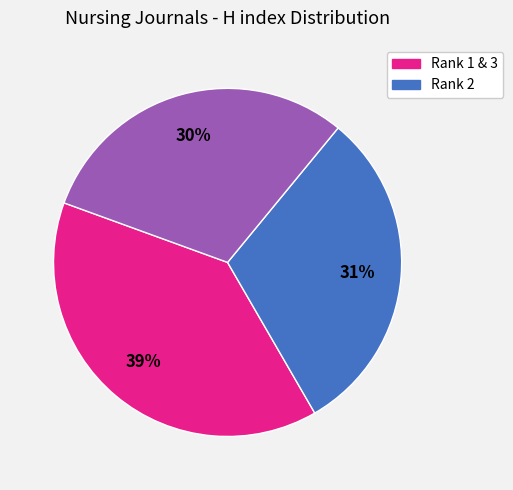

To the nearest percent, what is the difference between the largest and smallest slice percentages?

9%